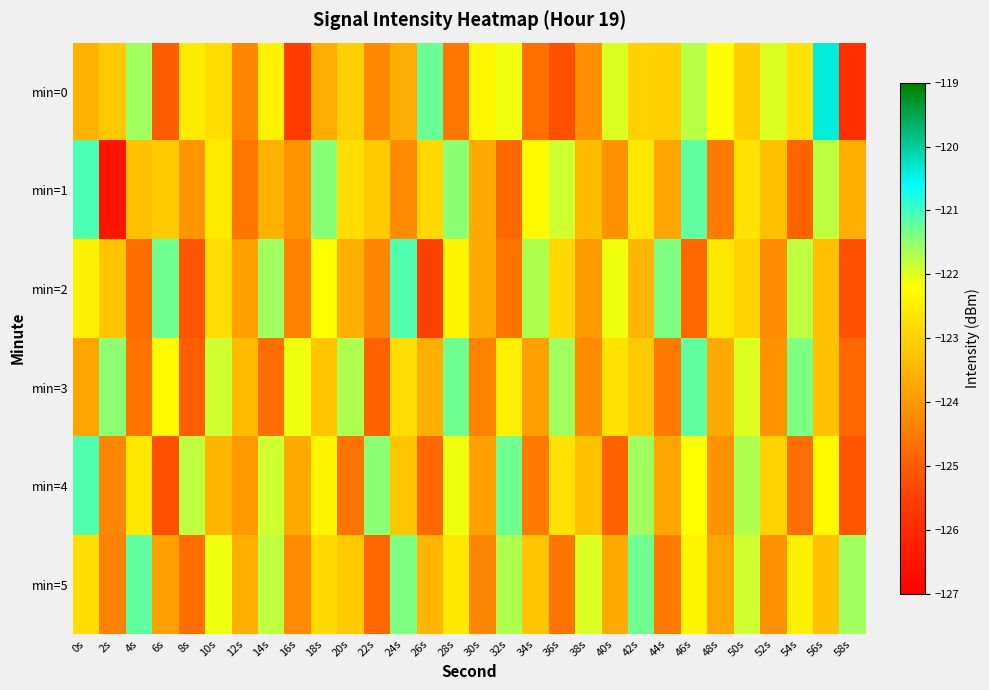

Which label corresponds to the largest value in the chart?

56s